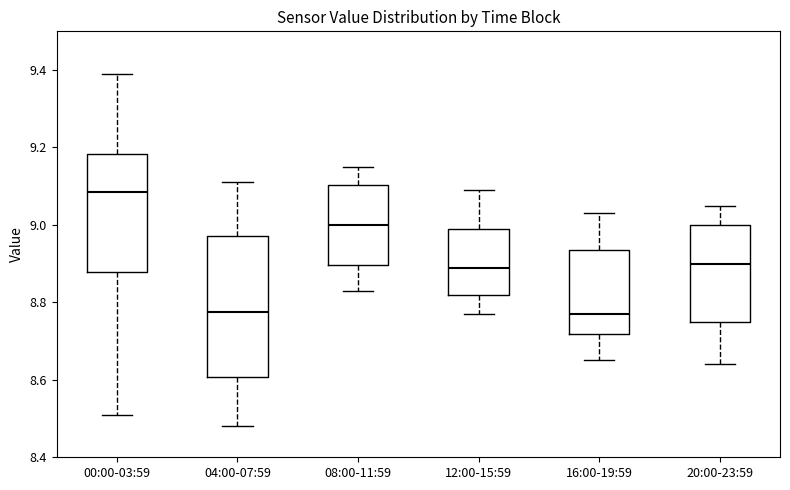

Reading left to right, transcribe this box plot: for each box, give where its median line is, the range the box spans, and where its two whiskers end, as read against the y-axis. The values are not printed on the chart, so give them approximately, as read against the axis.

00:00-03:59: median 9.08, box 8.88 to 9.18, whiskers 8.52 to 9.40
04:00-07:59: median 8.78, box 8.60 to 8.98, whiskers 8.48 to 9.12
08:00-11:59: median 9.00, box 8.90 to 9.10, whiskers 8.84 to 9.16
12:00-15:59: median 8.90, box 8.82 to 9.00, whiskers 8.78 to 9.10
16:00-19:59: median 8.78, box 8.72 to 8.94, whiskers 8.66 to 9.04
20:00-23:59: median 8.90, box 8.76 to 9.00, whiskers 8.64 to 9.06